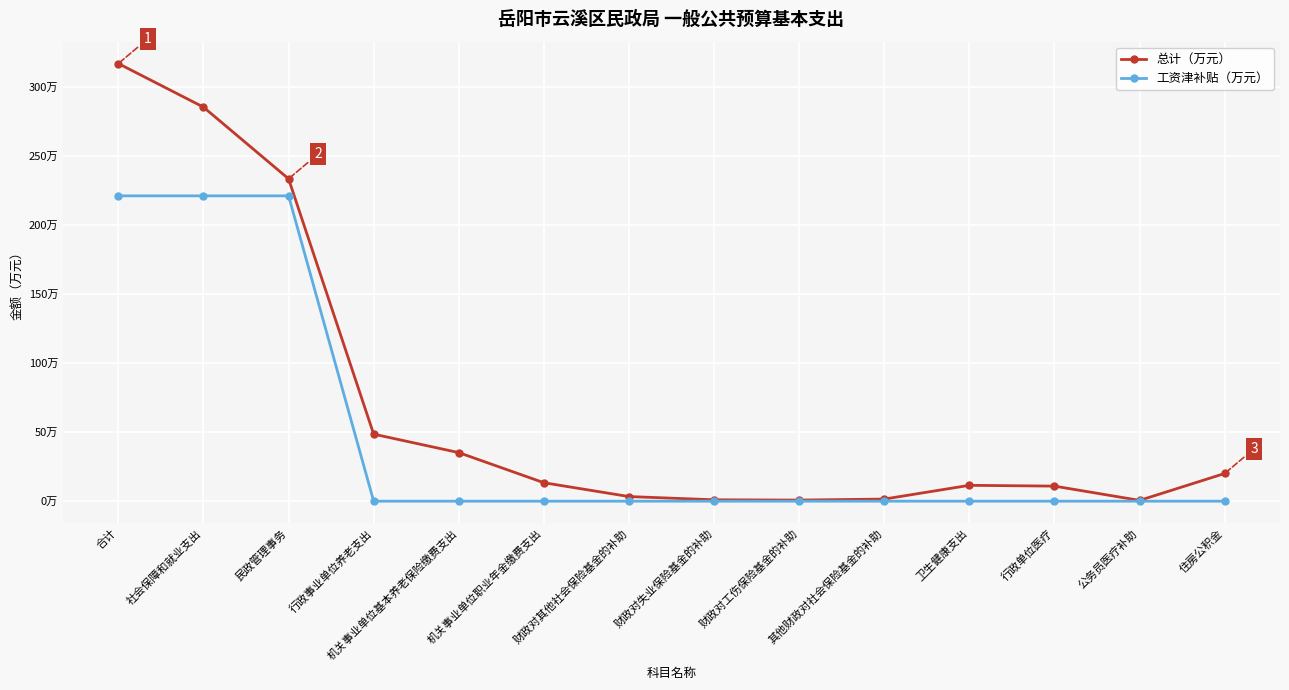

Is it true that 工资津补贴（万元） equals -76.8 at 卫生健康支出?

False